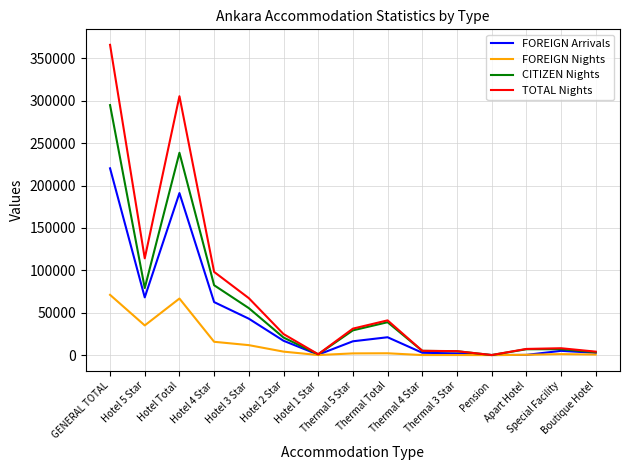

How many lines are shown in the chart?

4